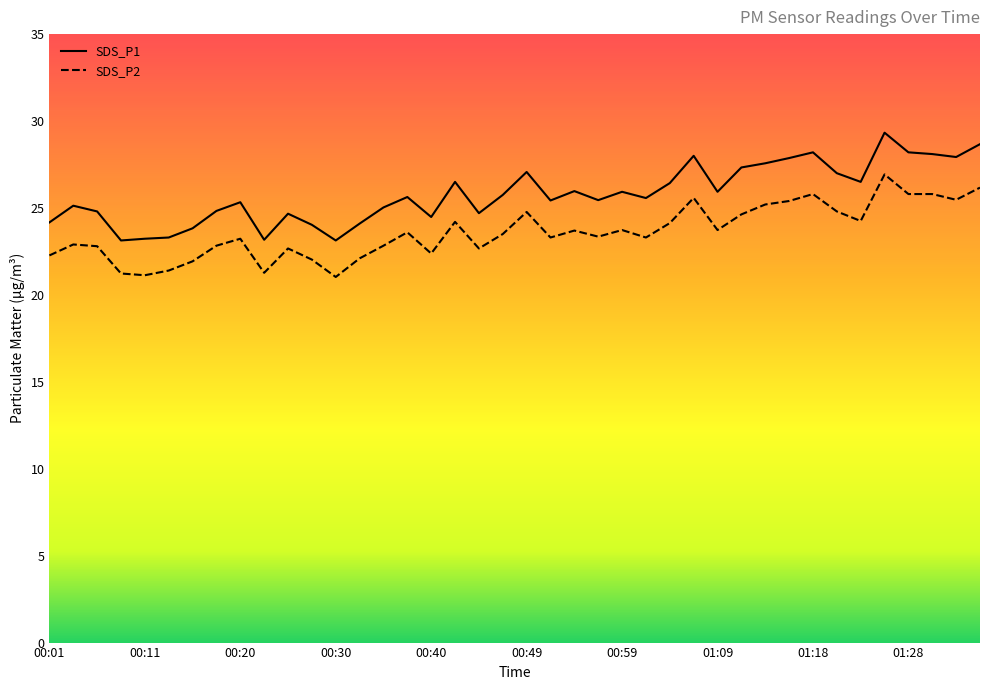

What is the lowest value of the SDS_P2 series?

21.0